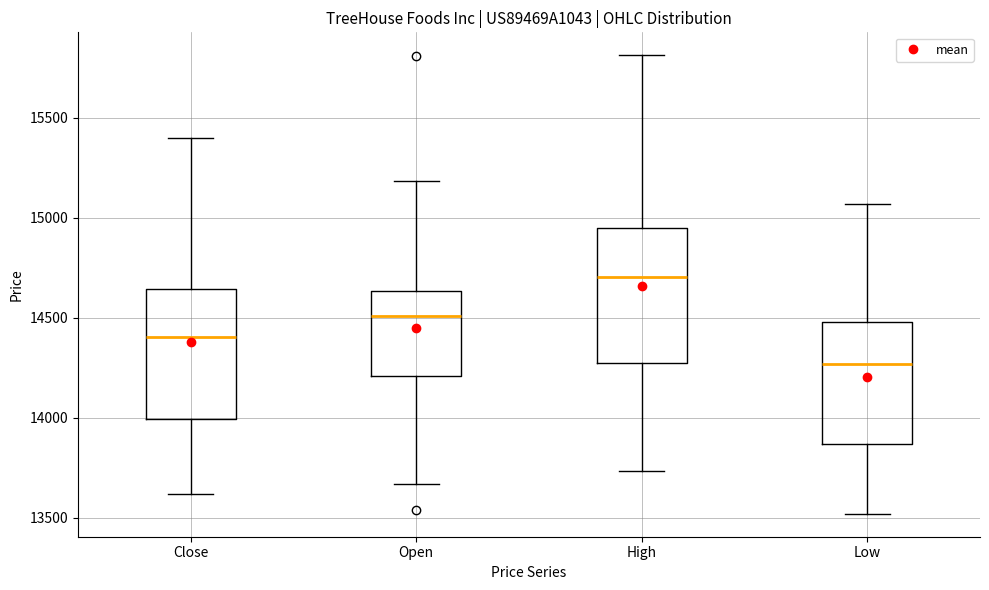

Which box's median line is the highest?

High